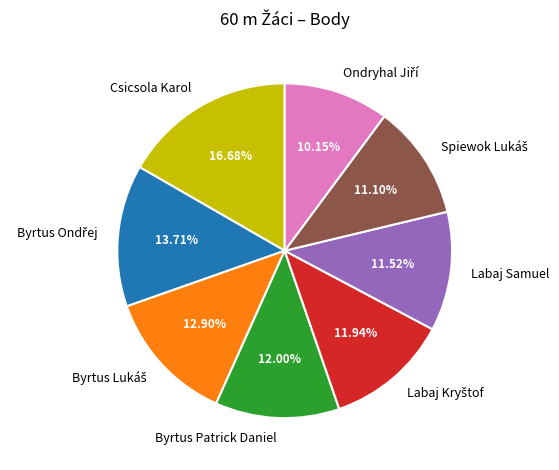

Is there any slice that represents more than half of the pie?

No